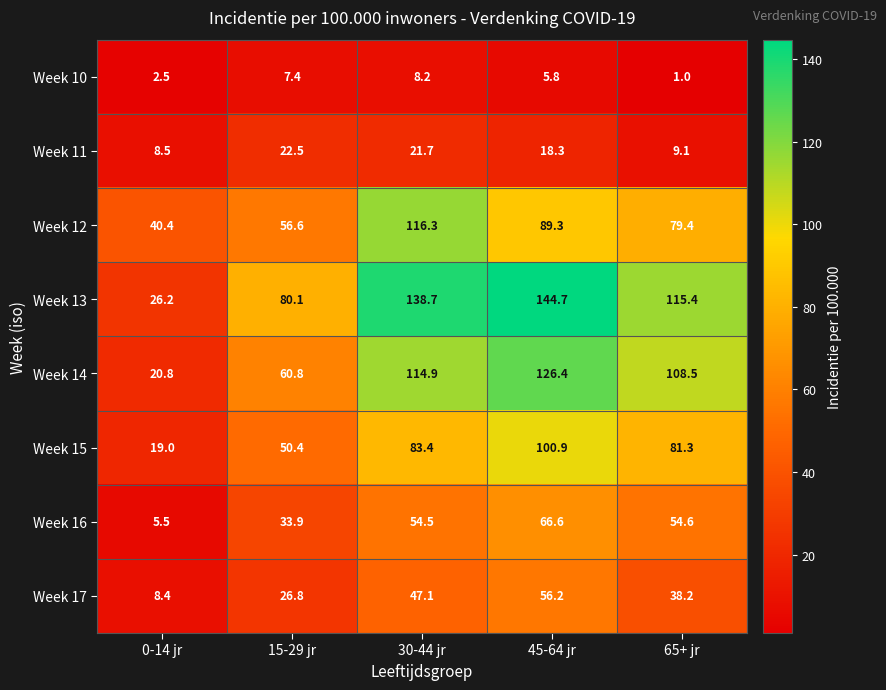

True or false: Week 17 has a value of 47.1 at 30-44 jr.

True